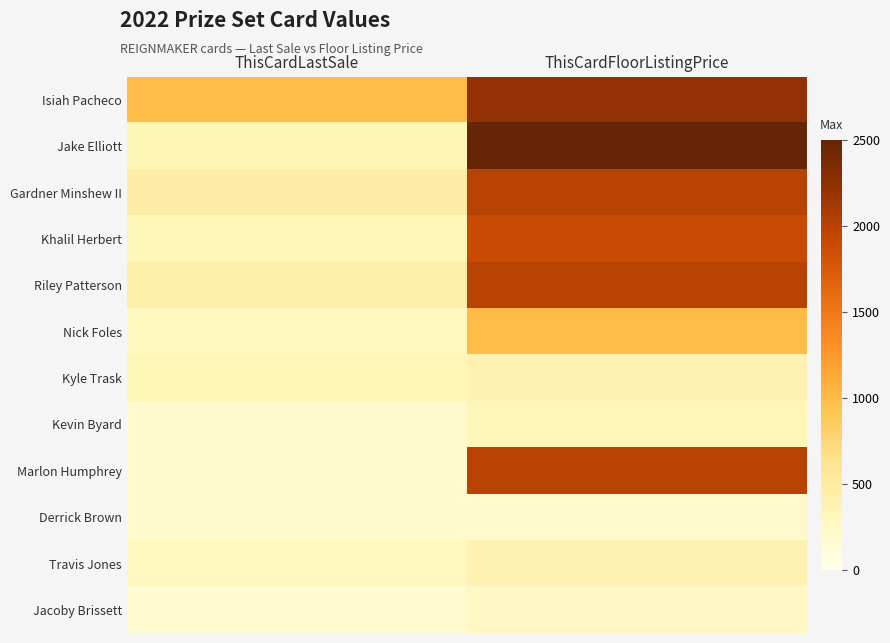

Which series has the largest total across all categories?

Isiah Pacheco